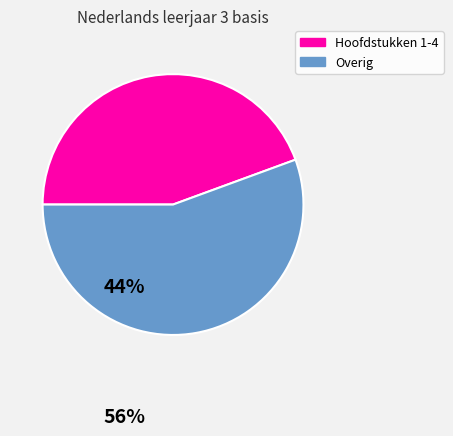

Is there any slice that represents more than half of the pie?

Yes